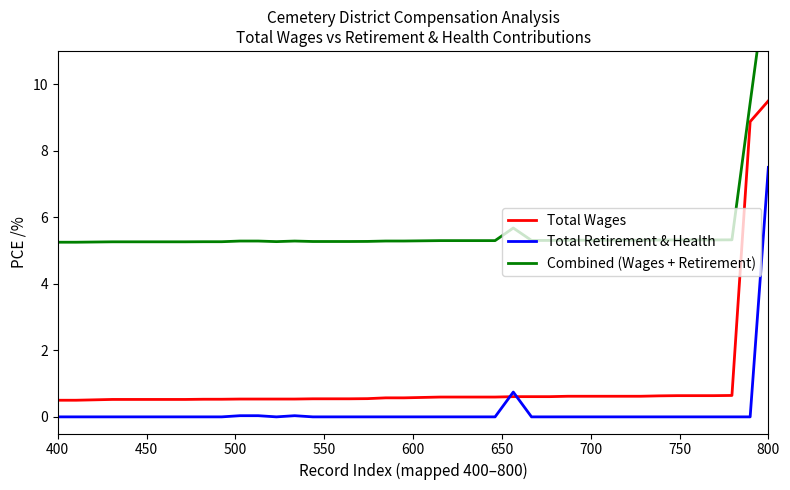

After their last crossing, which series has the higher values: Total Wages or Total Retirement & Health?

Total Wages